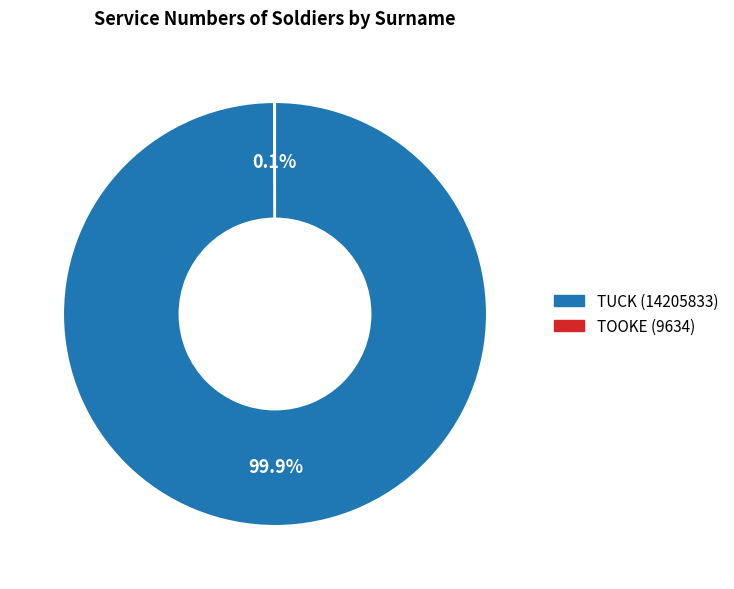

What is the majority slice?

TUCK (14205833)